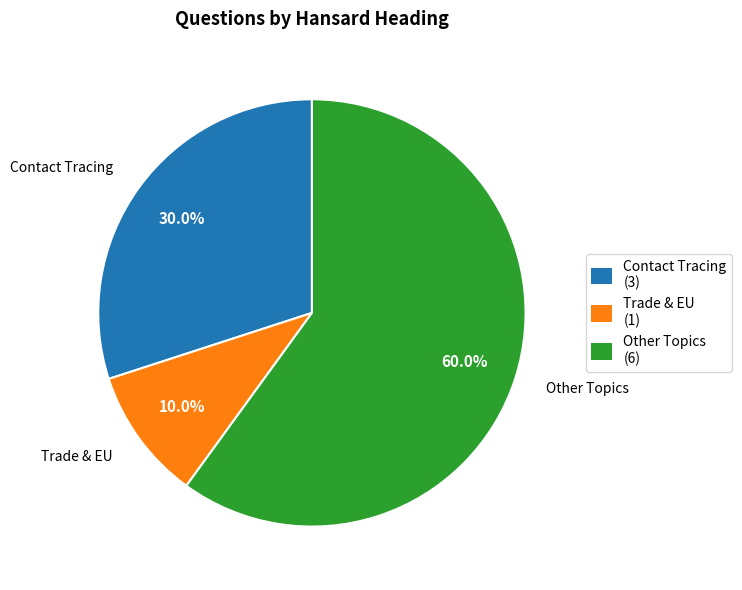

Is there any slice that represents more than half of the pie?

Yes